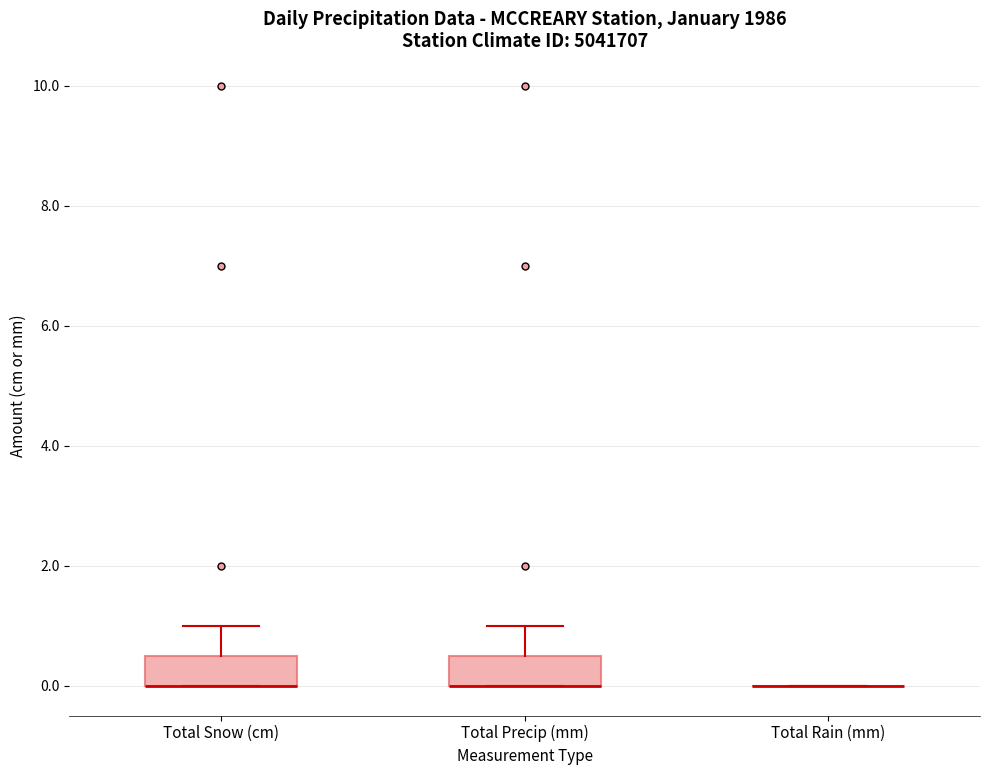

Reading left to right, read every box against the y-axis: the position of its median line, the range the box covers, and the ends of its whiskers. The values are not printed on the chart, so give them approximately, as read against the axis.

Total Snow (cm): median 0.0 (drawn on the box's lower edge), box 0.0 to 0.6, whiskers 0.0 to 1.0
Total Precip (mm): median 0.0 (drawn on the box's lower edge), box 0.0 to 0.6, whiskers 0.0 to 1.0
Total Rain (mm): box collapsed to a line at 0.0, whiskers 0.0 to 0.0